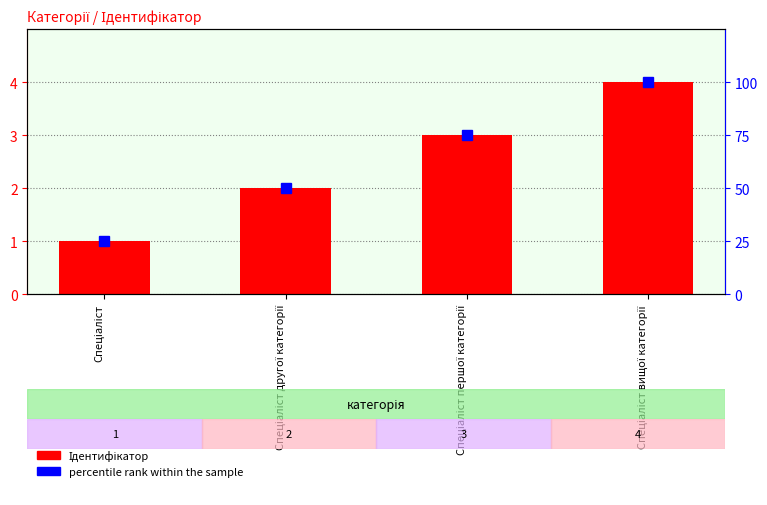

How many Ідентифікатор values are between 2 and 4?

3